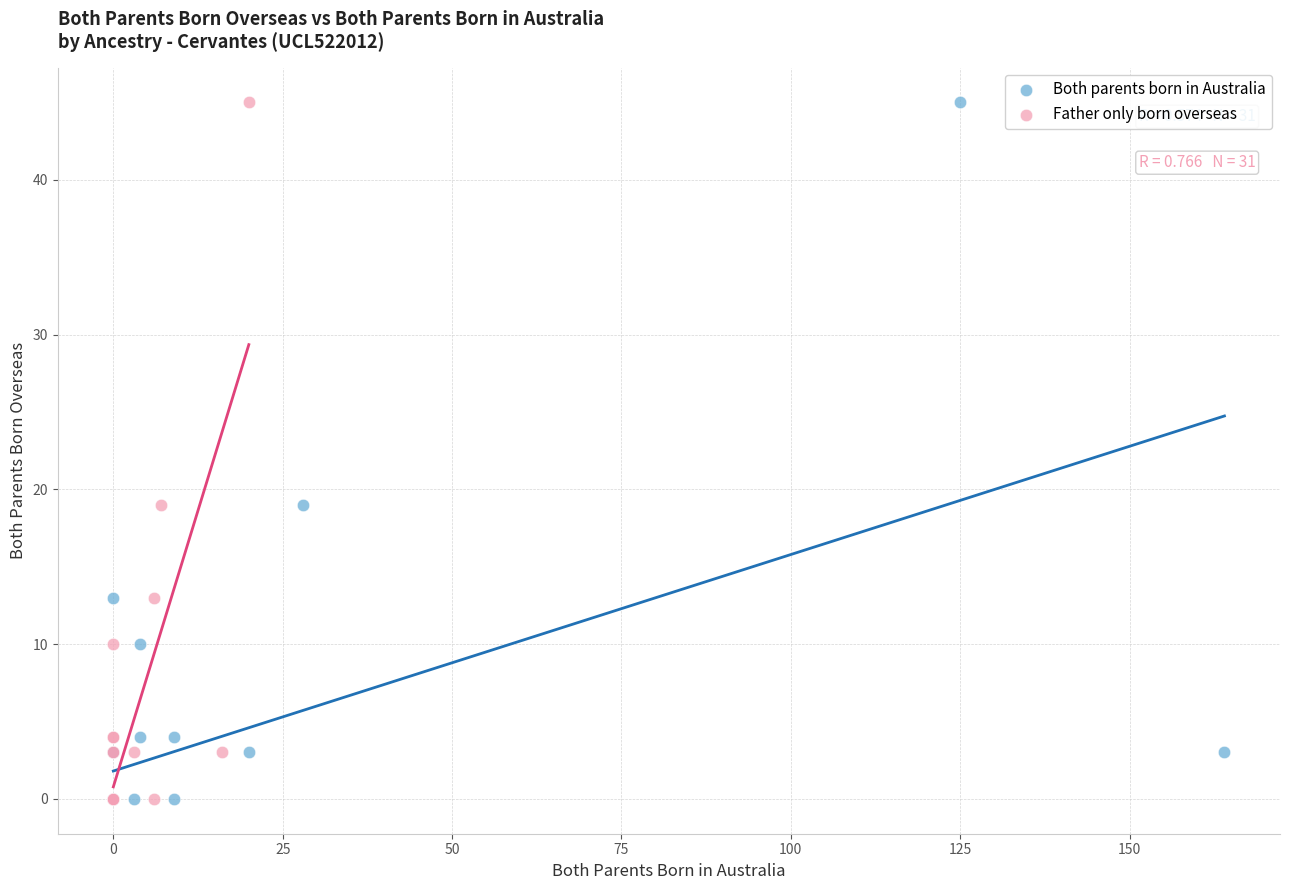

What are all the series names shown in the legend?

Both parents born in Australia, Father only born overseas